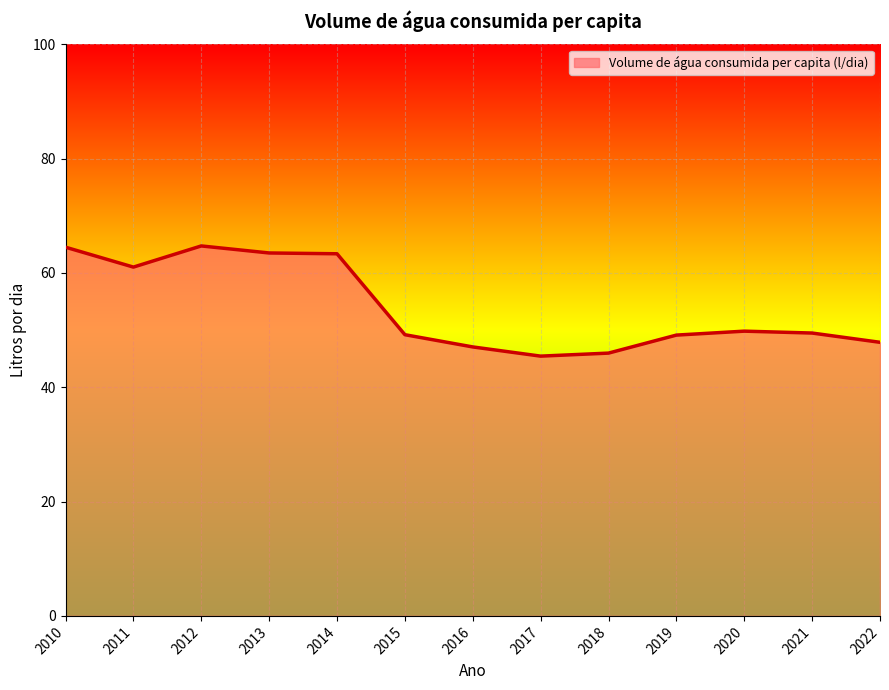

Approximately how many times larger is the value at 2016 compared to 2013?

0.7